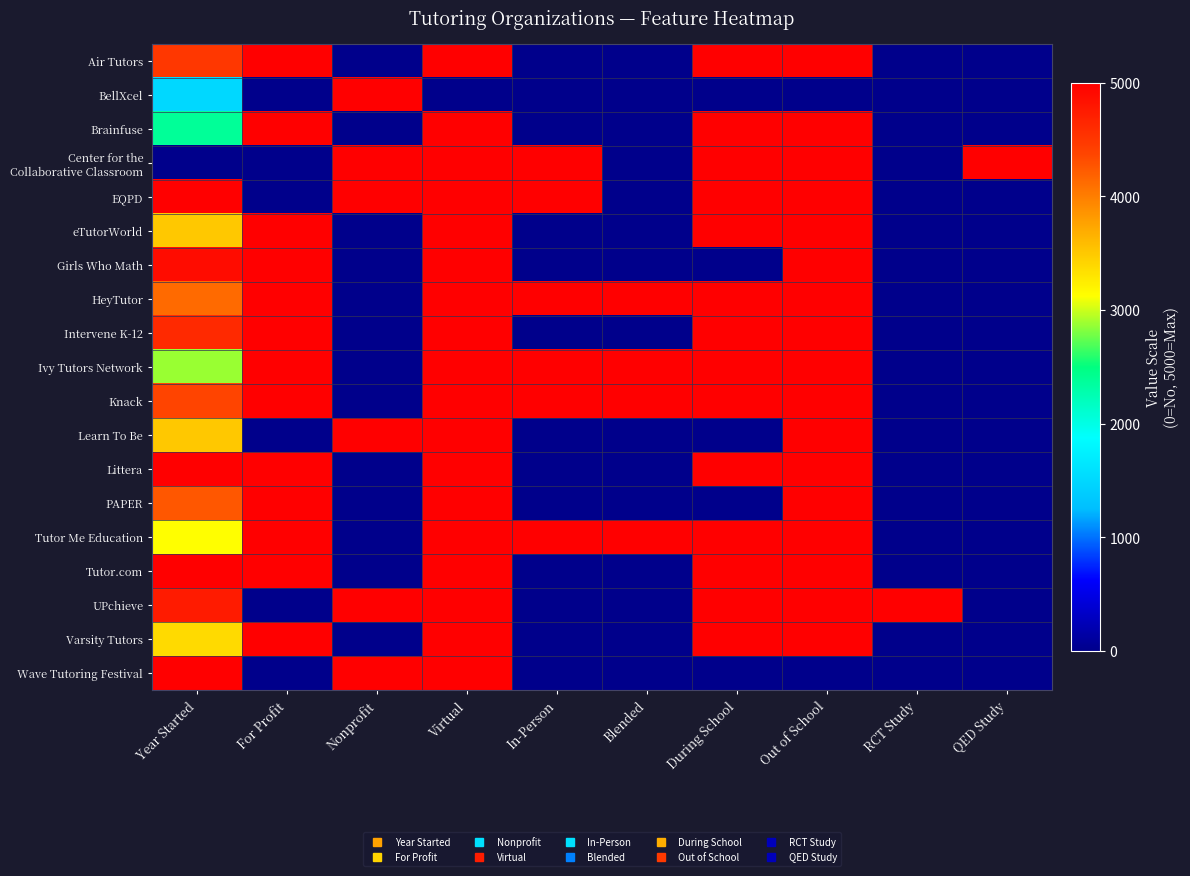

Which series has the largest range (max minus min)?

Air Tutors